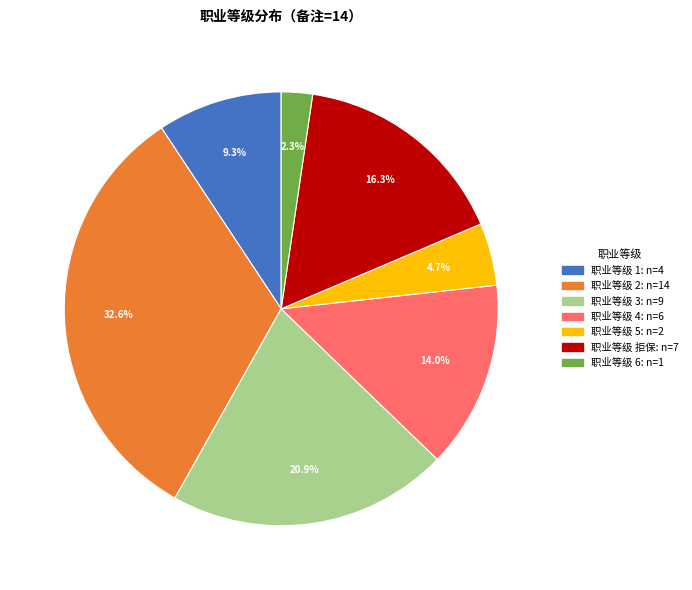

Is there a majority slice in this chart?

No